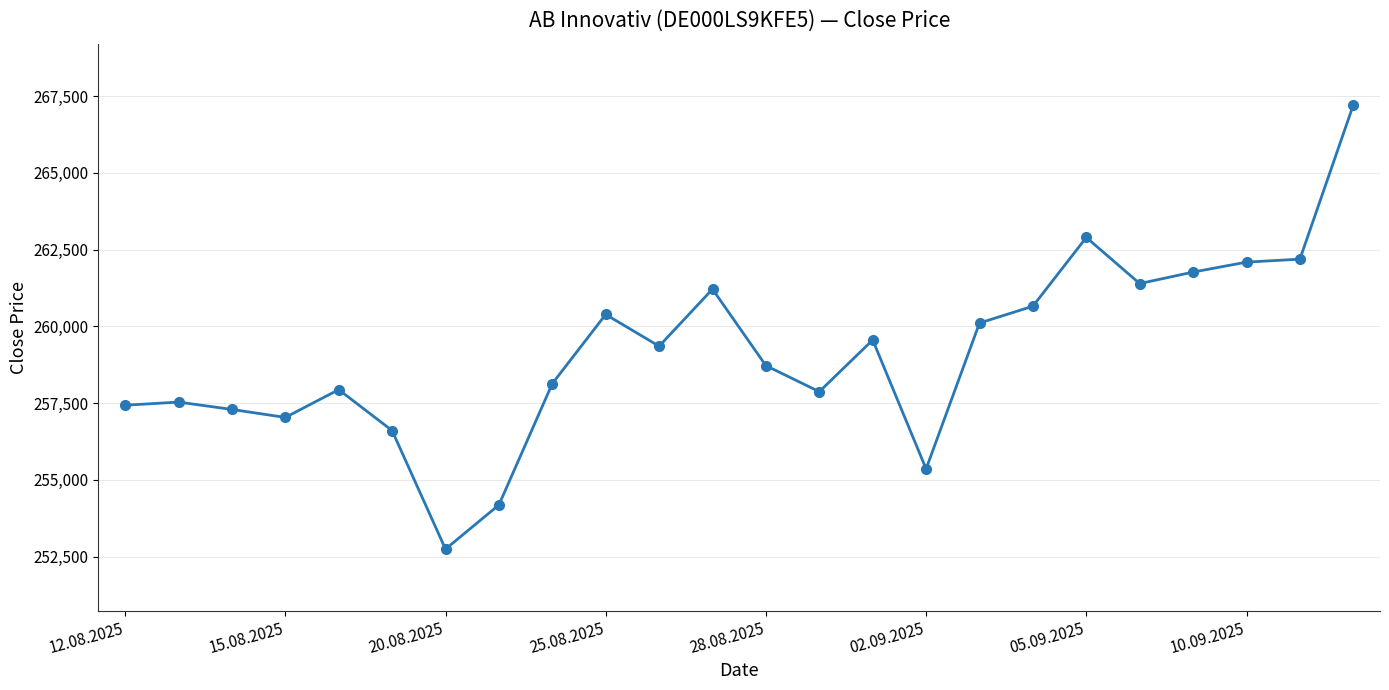

What is the greatest value displayed?

267209